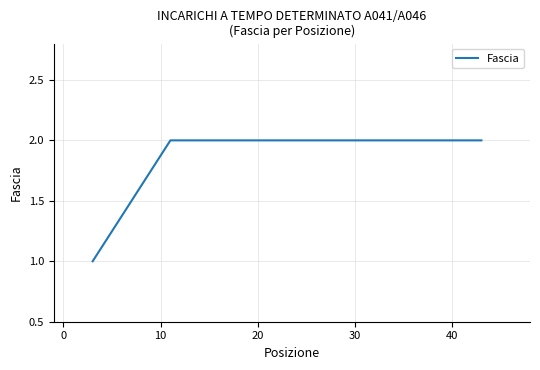

Is this an area chart (filled region under the line)?

No